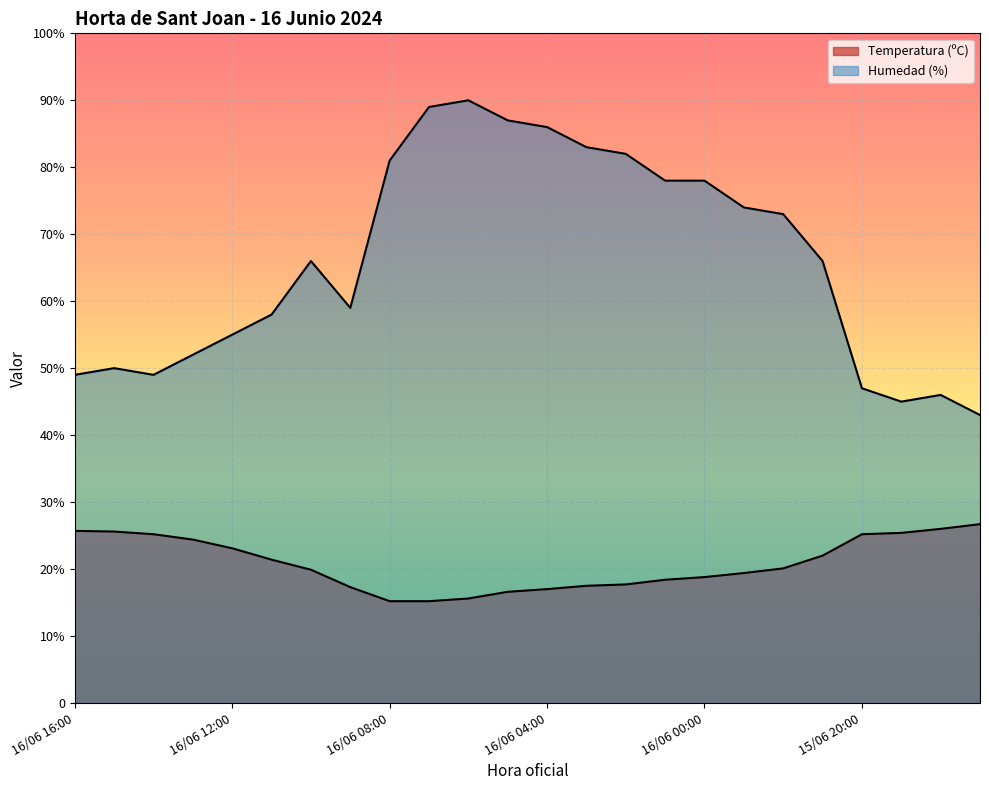

Which series has the largest range (max minus min)?

Humedad (%)